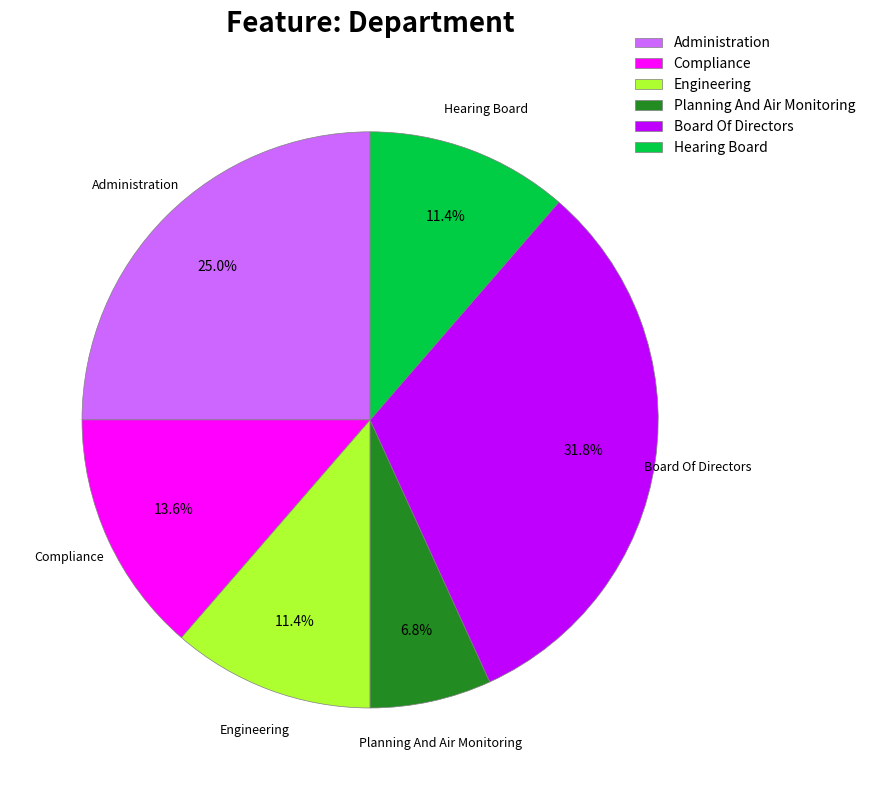

Which slice is the smallest?

Planning And Air Monitoring